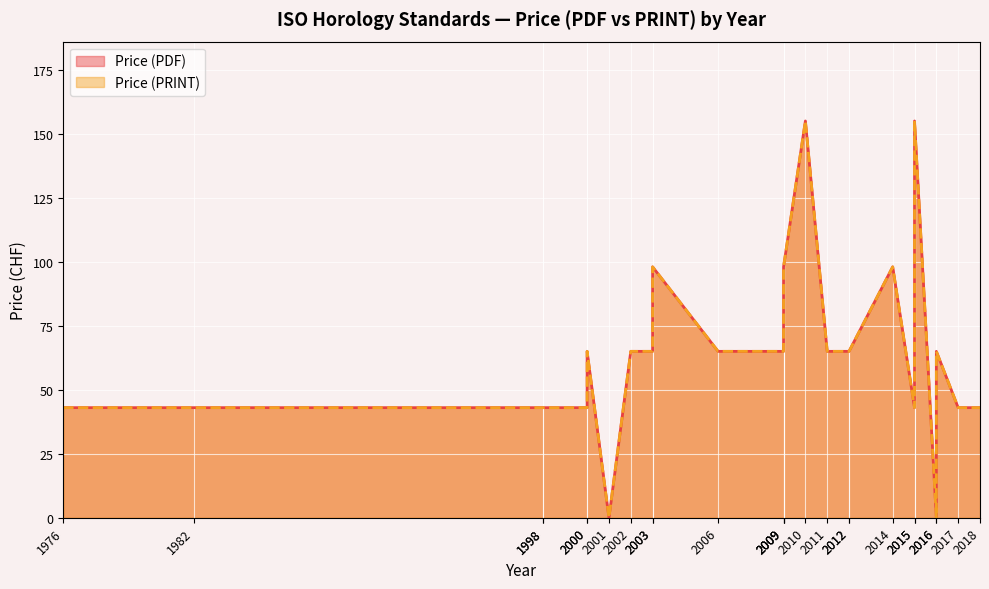

What is the sum of all Price (PRINT) values?

1598